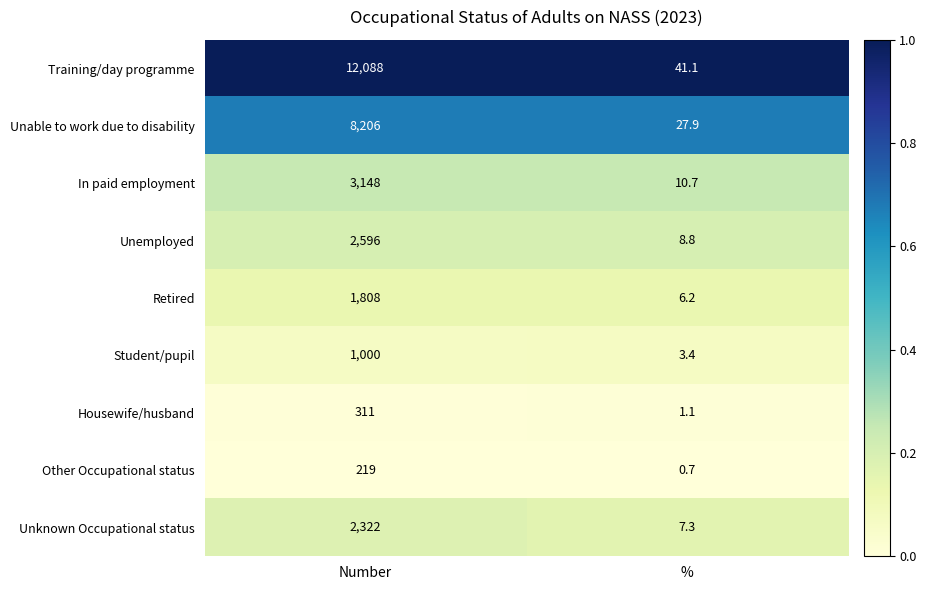

At which category is the sum across all series the highest?

Number